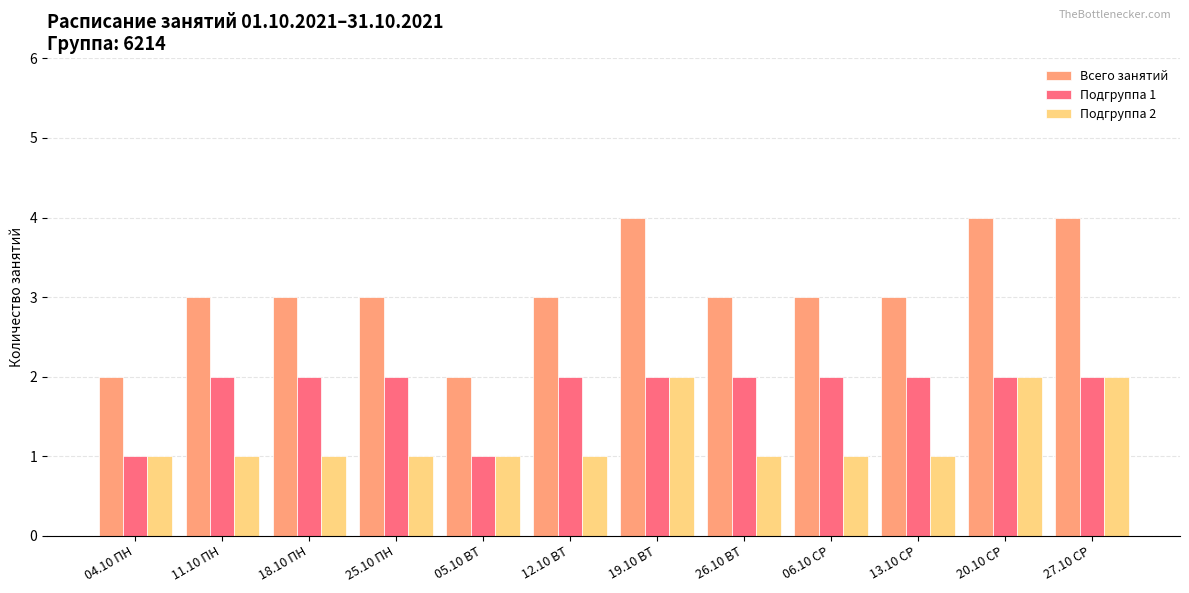

What is the total value across all series at 11.10 ПН?

6